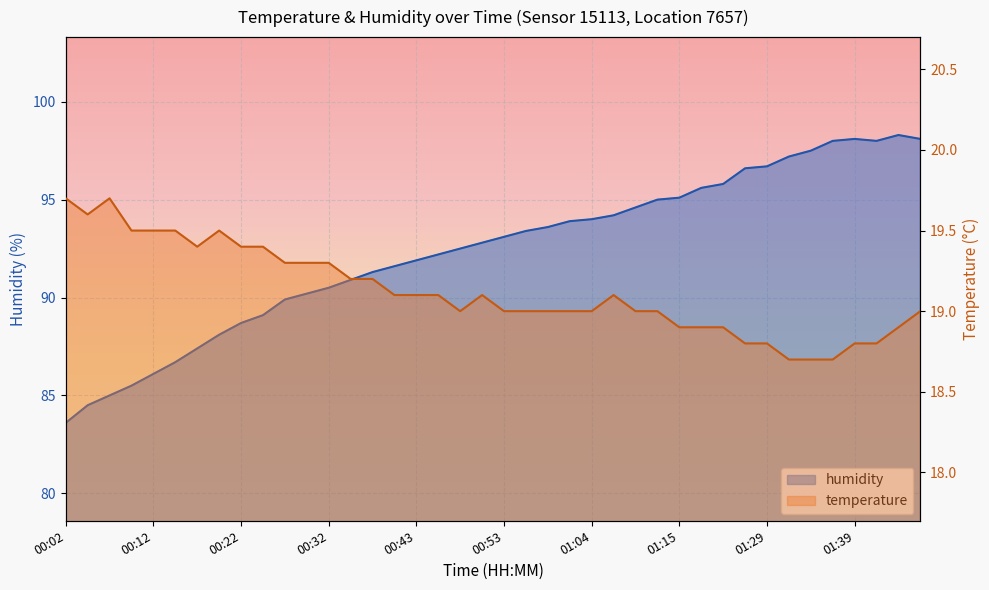

What is the difference between the humidity values at 01:48 and 00:53?

5.2